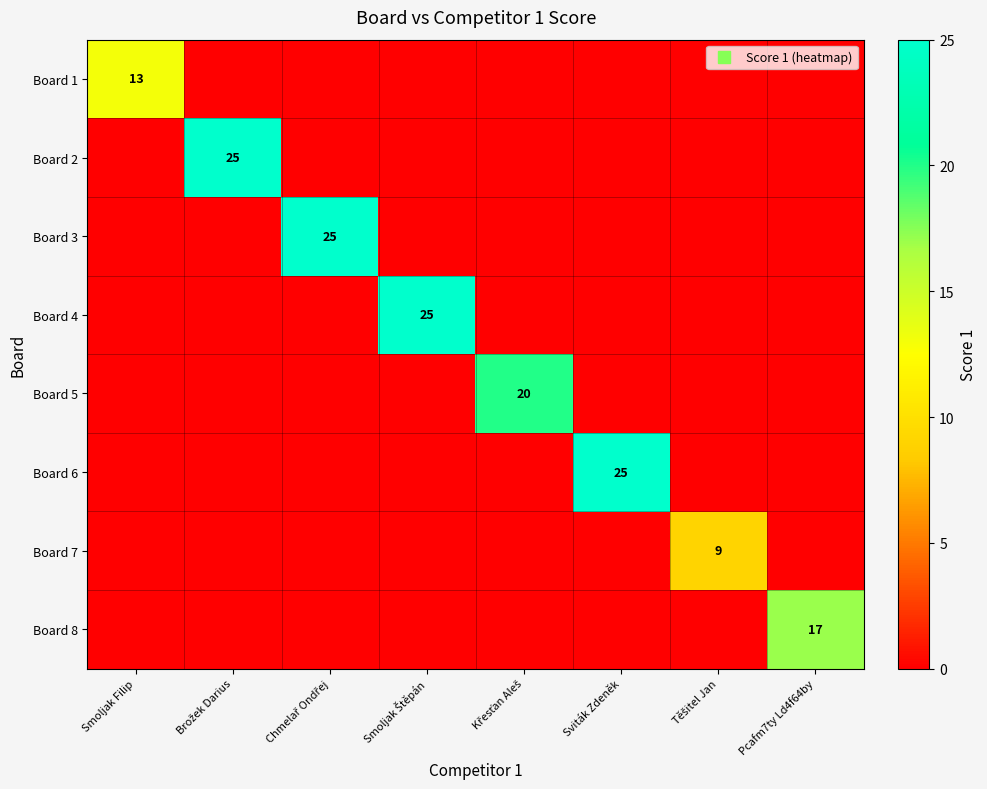

What is the difference between the Board 1 values at Brožek Darius and Smoljak Filip?

13